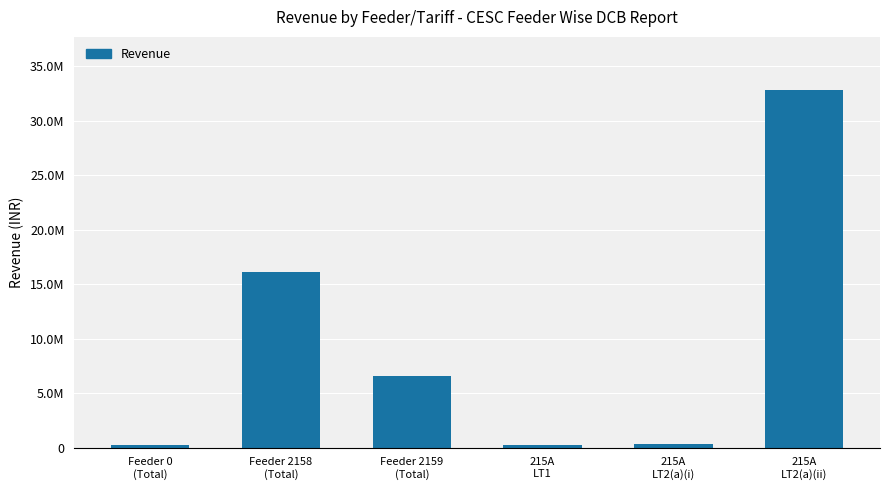

Are the bars horizontal?

No